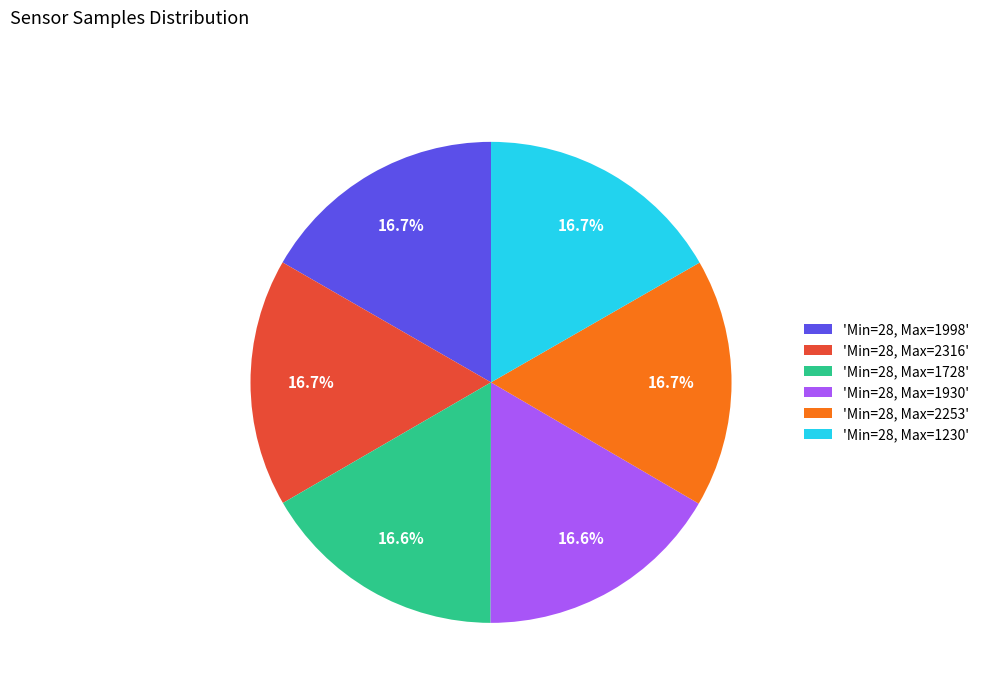

Is there a majority slice in this chart?

No